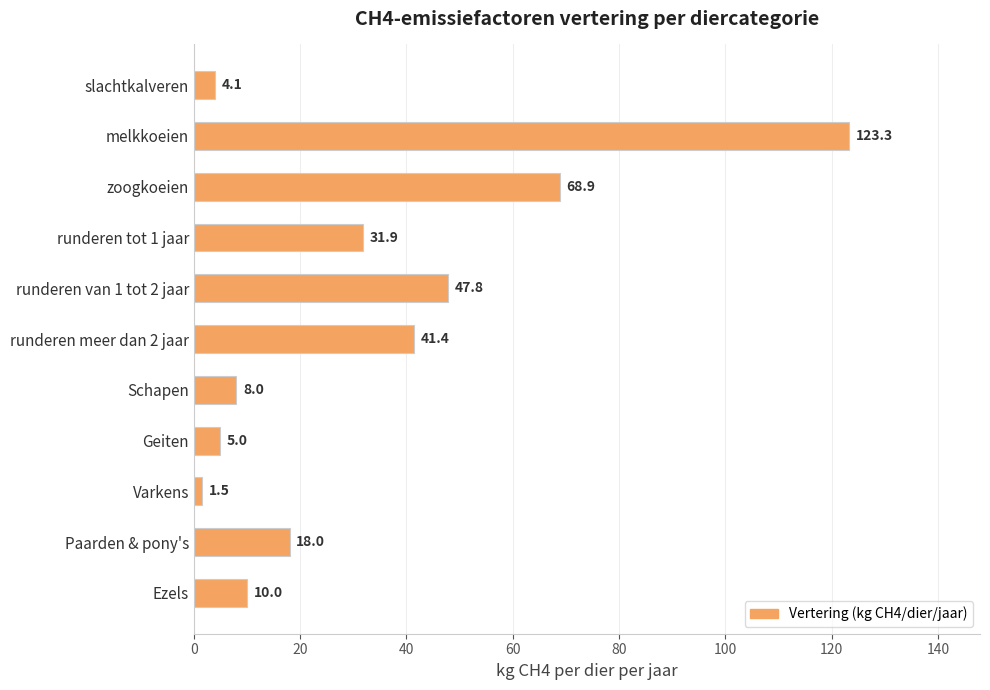

Reading top to bottom, transcribe all the data shown in this chart.

slachtkalveren=4.1	melkkoeien=123.3	zoogkoeien=68.9	runderen tot 1 jaar=31.9	runderen van 1 tot 2 jaar=47.8	runderen meer dan 2 jaar=41.4	Schapen=8.0	Geiten=5.0	Varkens=1.5	Paarden & pony's=18.0	Ezels=10.0